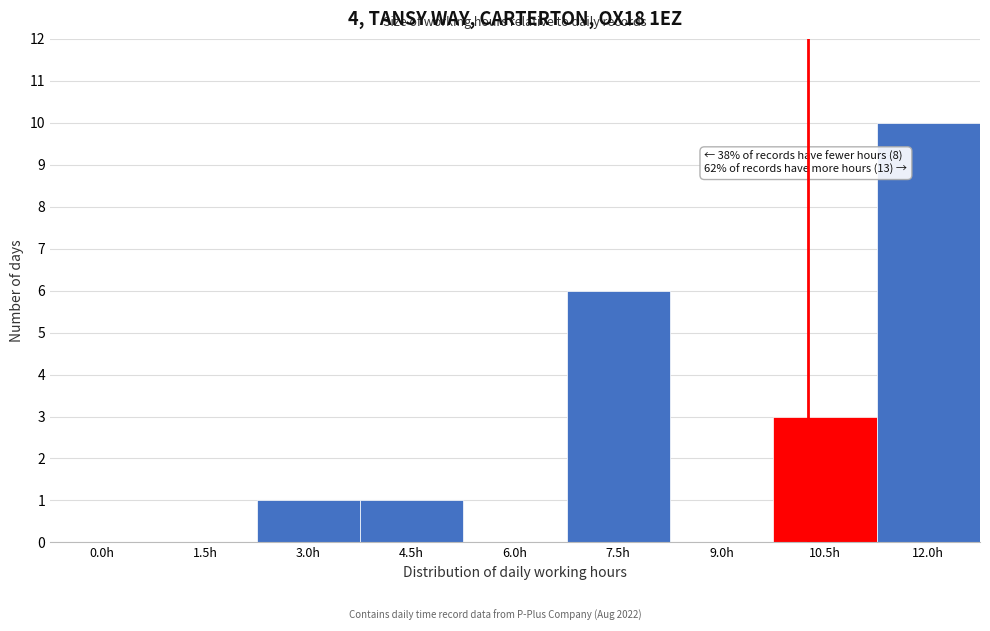

Reading left to right, transcribe all the data shown in this chart.

0.0h=0	1.5h=0	3.0h=1	4.5h=1	6.0h=0	7.5h=6	9.0h=0	10.5h=3	12.0h=10